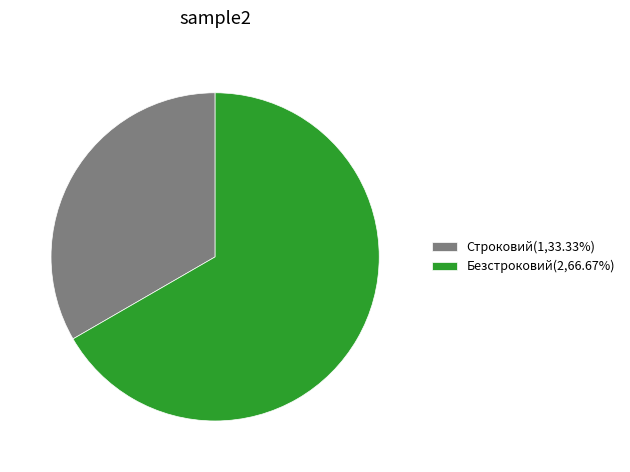

What is the largest slice in the pie chart?

Безстроковий